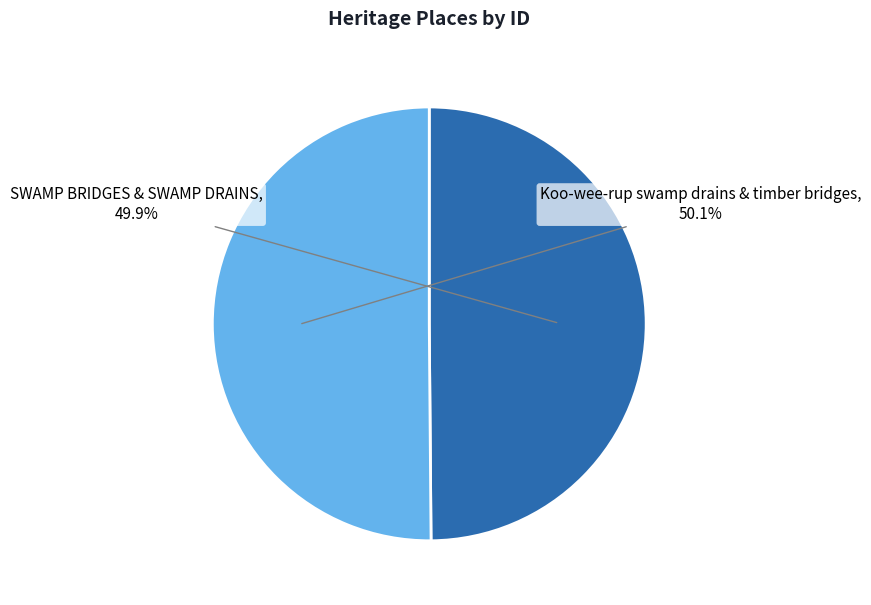

Is it true that Koo-wee-rup swamp drains & timber bridges is 43% of the pie?

False